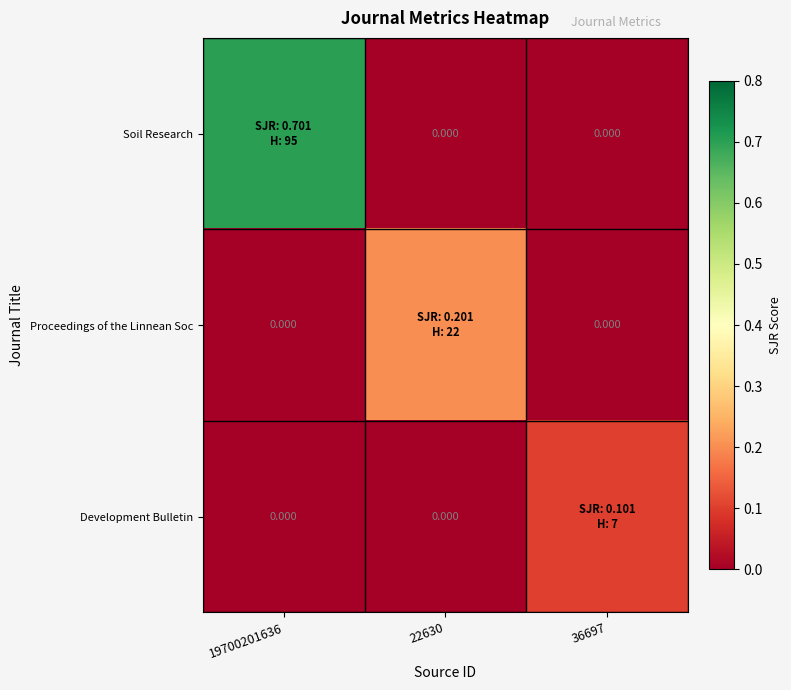

How many distinct data groups are displayed?

3